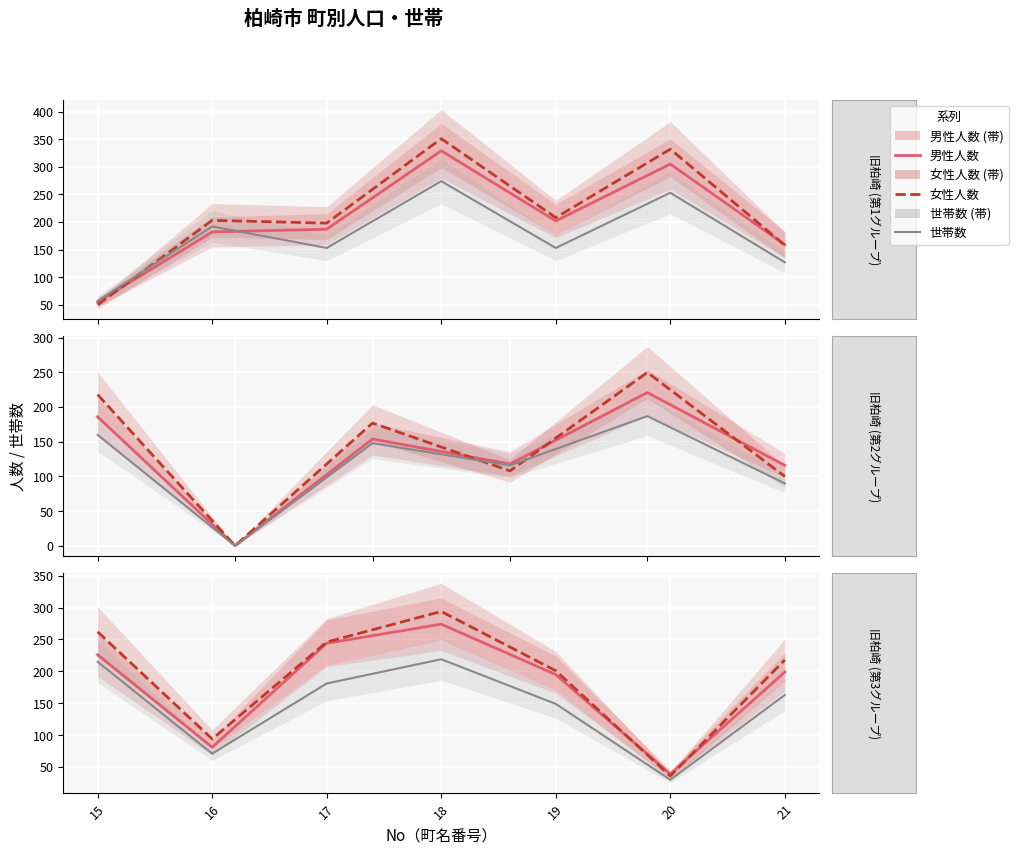

At which label is 世帯数 closest to 124?

19